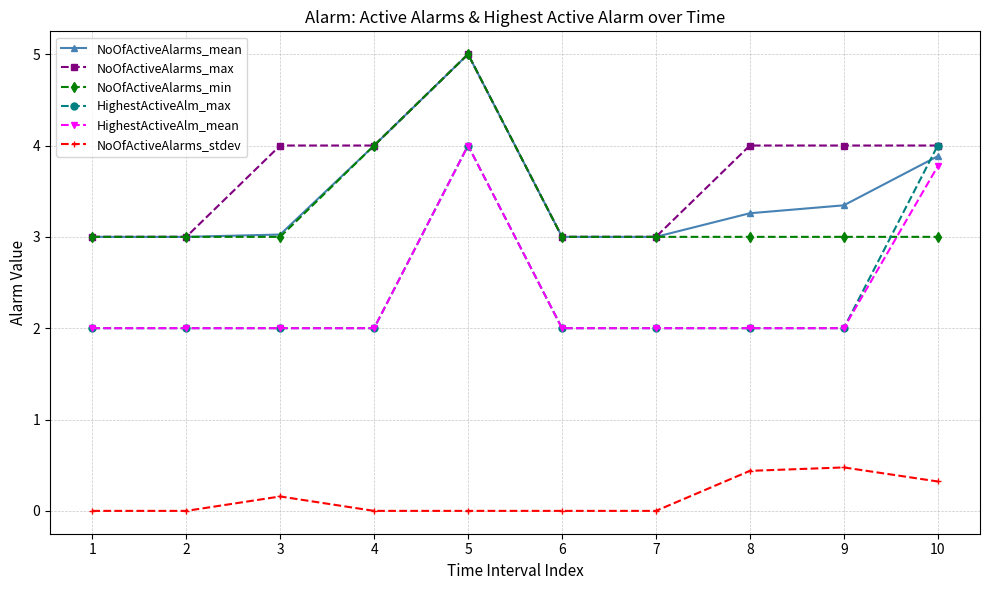

What are all the series names shown in the legend?

NoOfActiveAlarms_mean, NoOfActiveAlarms_max, NoOfActiveAlarms_min, HighestActiveAlm_max, HighestActiveAlm_mean, NoOfActiveAlarms_stdev